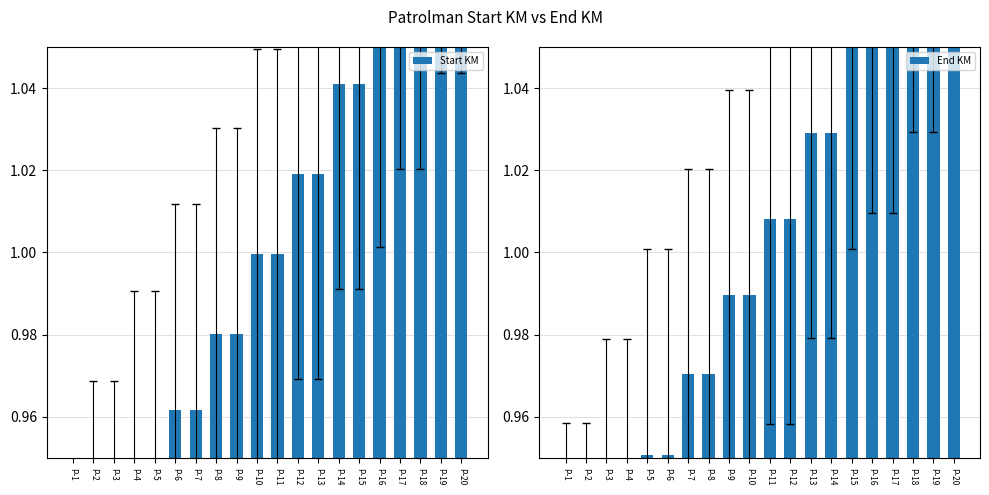

Which series has the largest total across all categories?

End KM